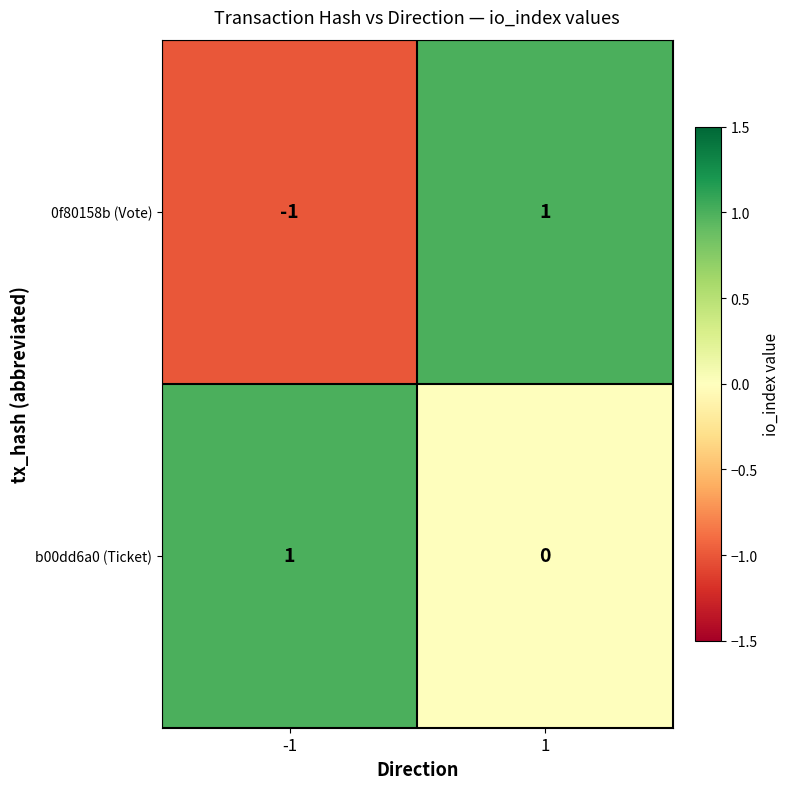

Which series has the largest total across all categories?

b00dd6a0 (Ticket)